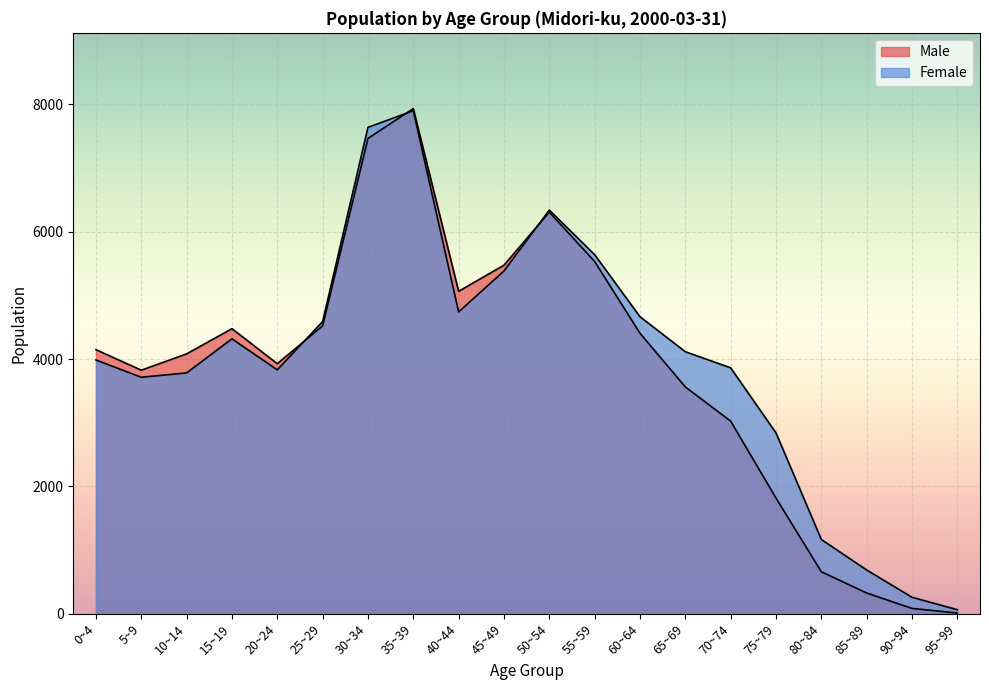

How many values in the Female series exceed 4116?

9